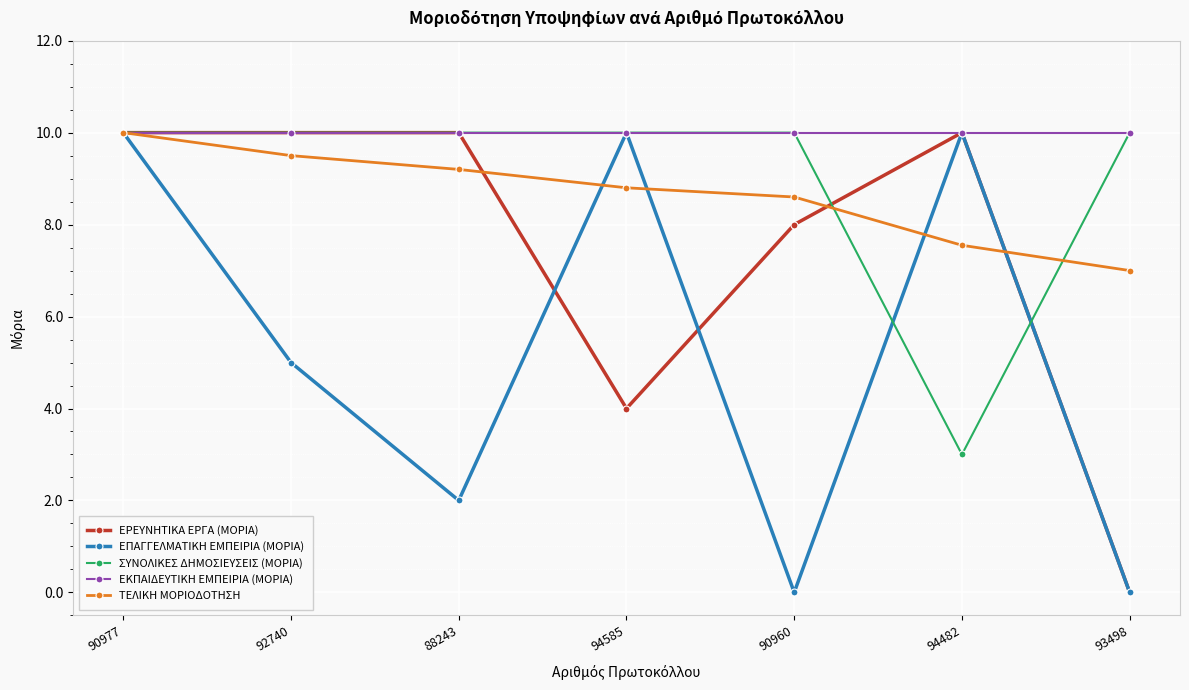

The value of ΤΕΛΙΚΗ ΜΟΡΙΟΔΟΤΗΣΗ at 88243 is 9.2. True or false?

True